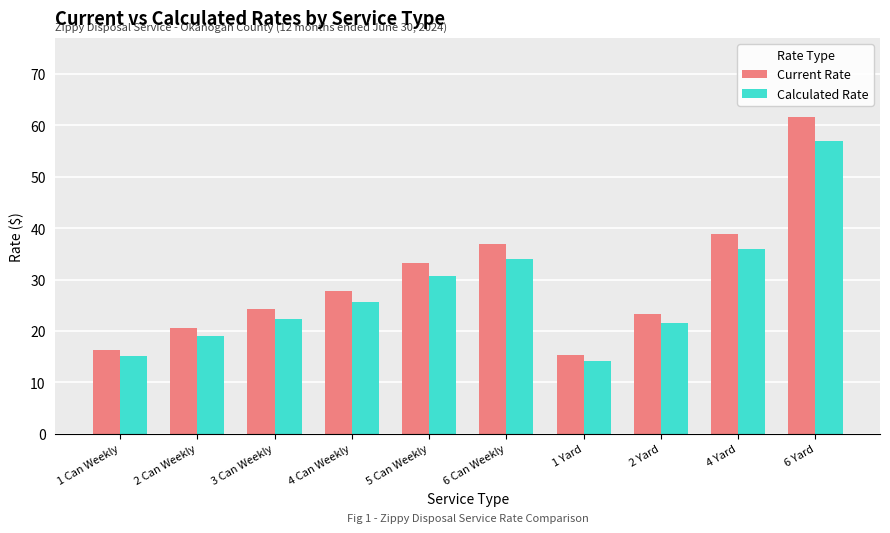

Which series changed the most between 4 Can Weekly and 6 Yard?

Current Rate